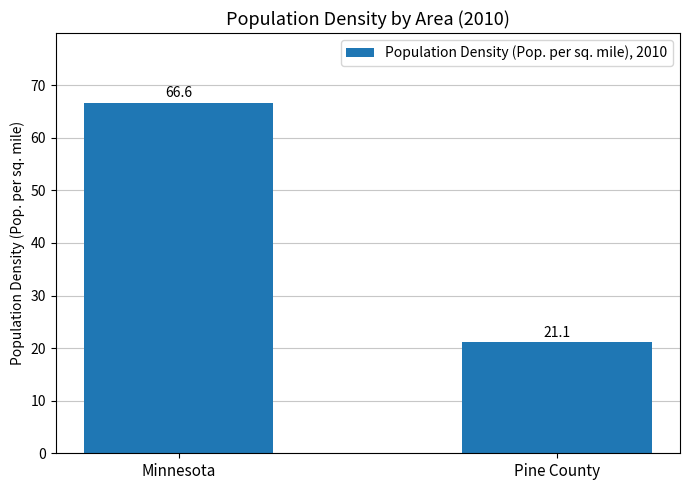

What is the approximate value at Minnesota?

66.6